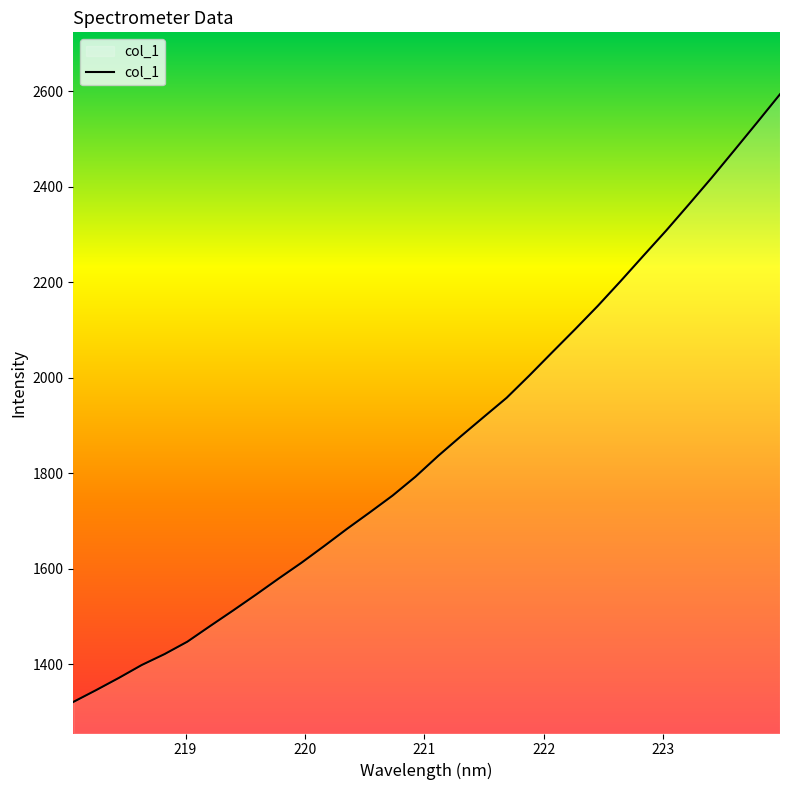

What is the difference between the maximum and minimum values?

1272.6